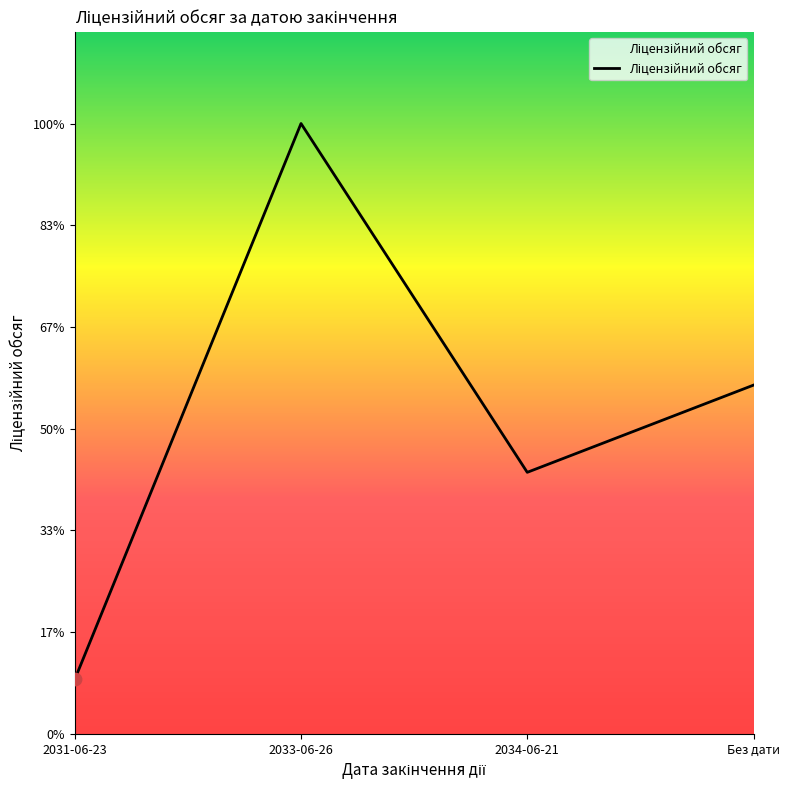

Does the chart have visible grid lines?

No